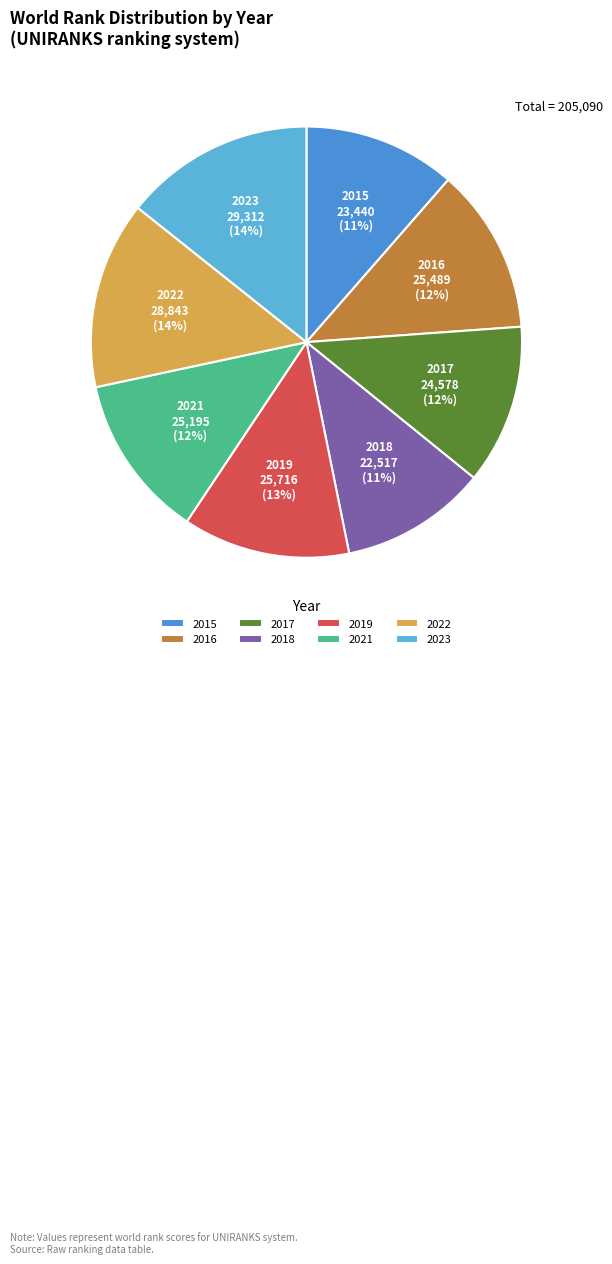

True or false: 2015 accounts for 1% of the total.

False